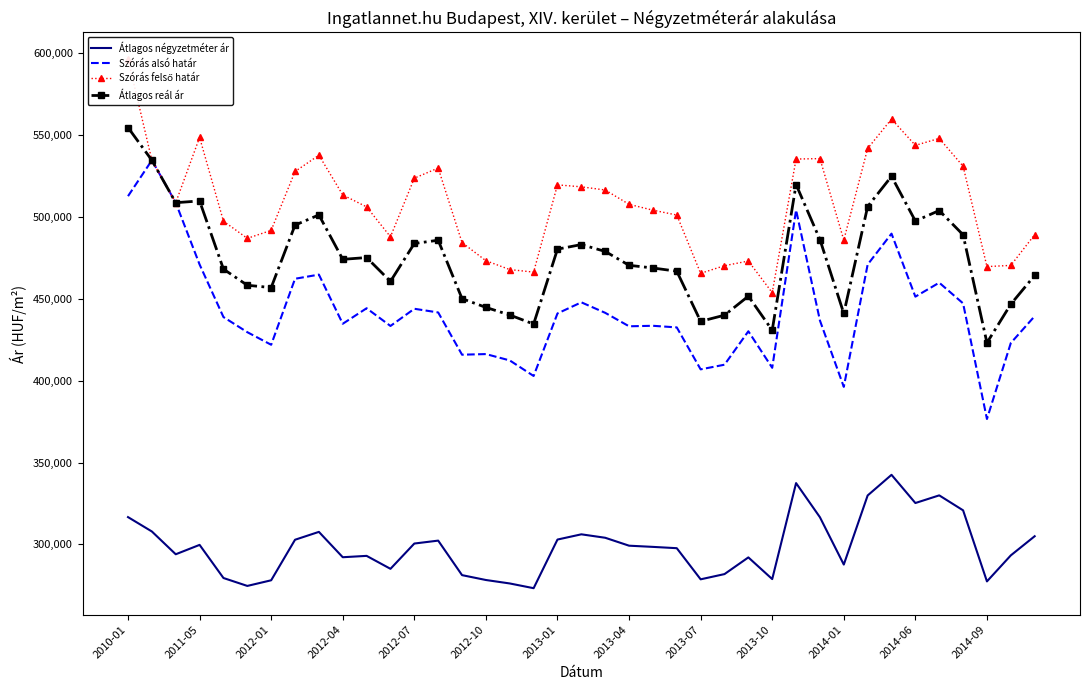

What is the minimum value for Átlagos négyzetméter ár?

273256